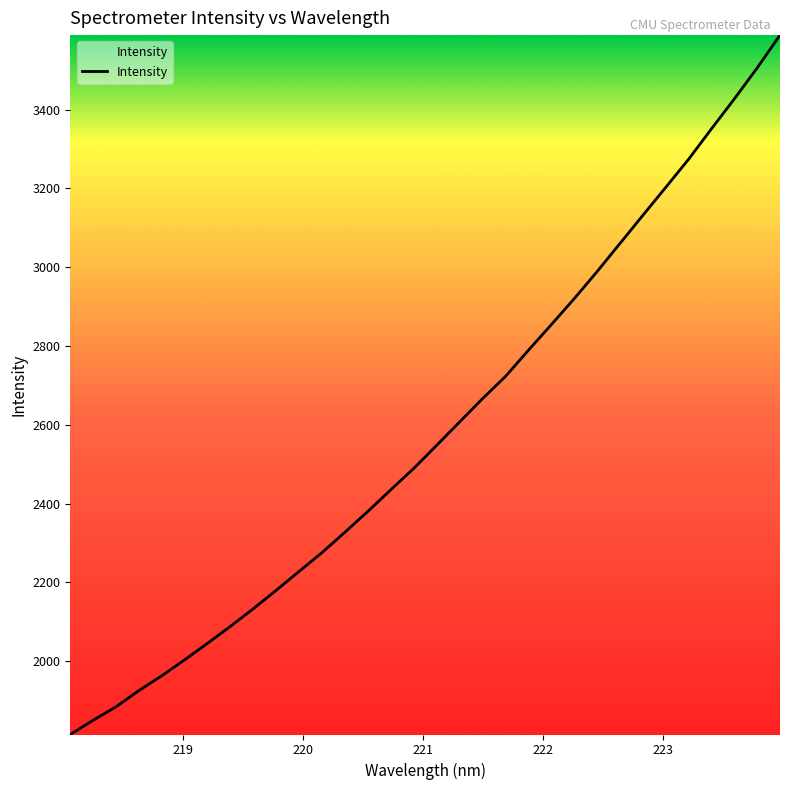

What is the smallest value displayed?

1813.7